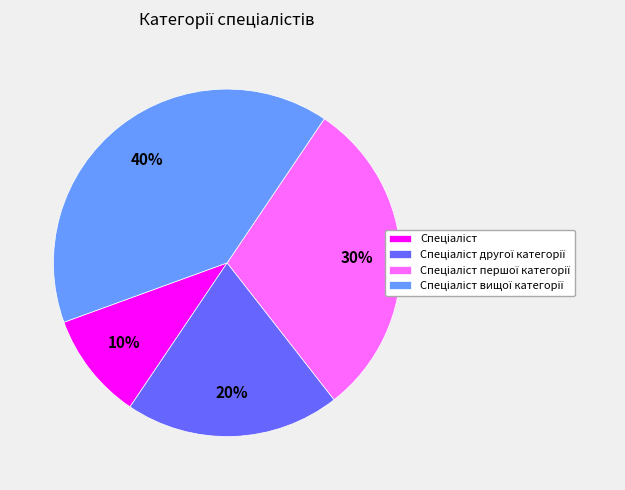

Is there any slice that represents more than half of the pie?

No